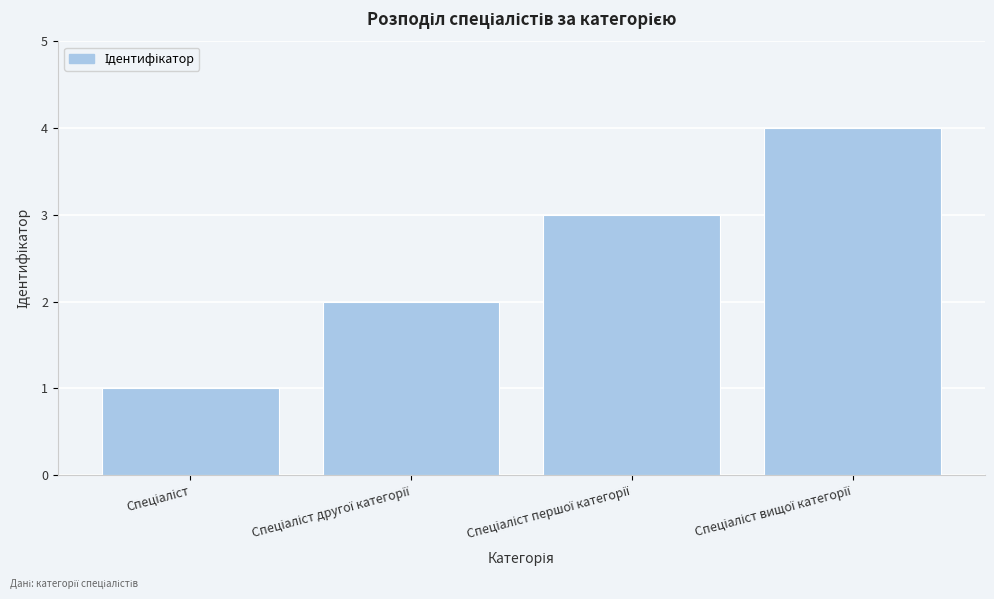

Reading left to right, extract all data points from this chart.

1	2	3	4